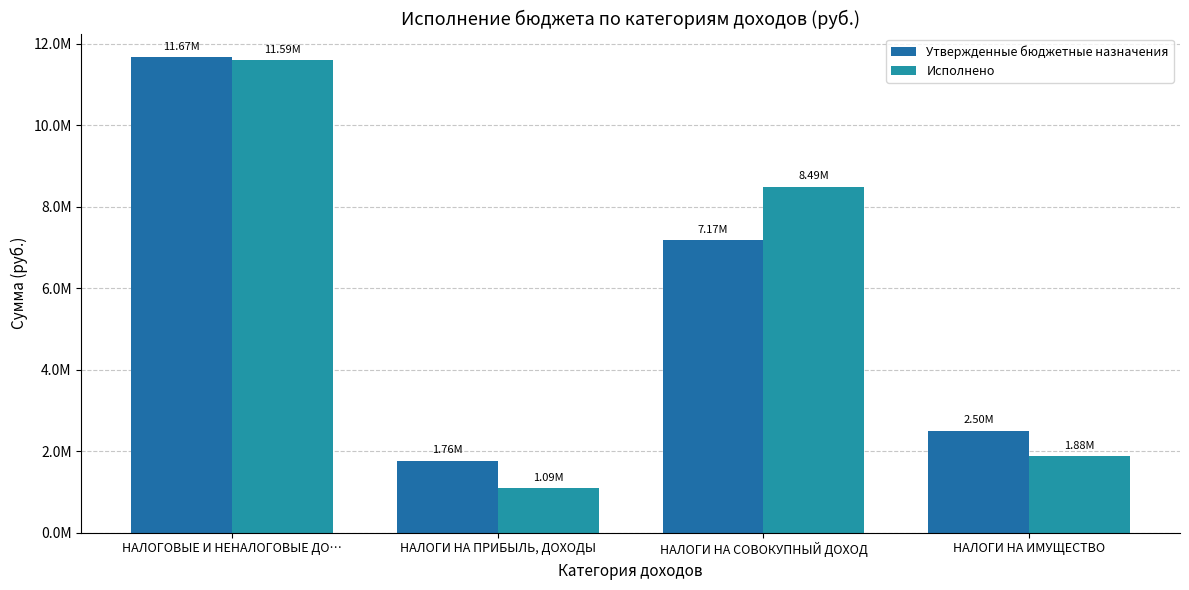

Are the bars grouped side by side (vs. stacked)?

Yes